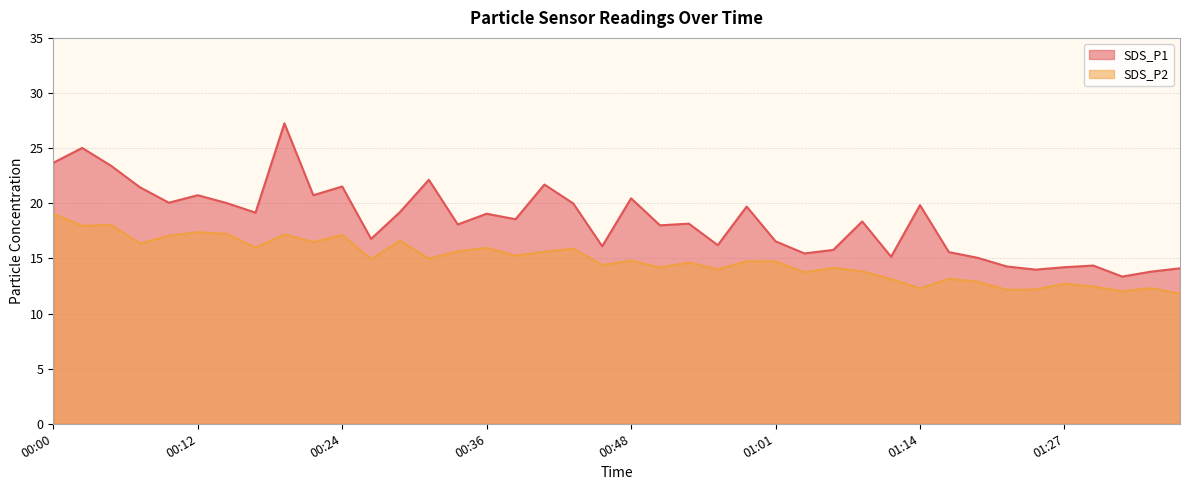

At which category is the sum across all series the highest?

00:19